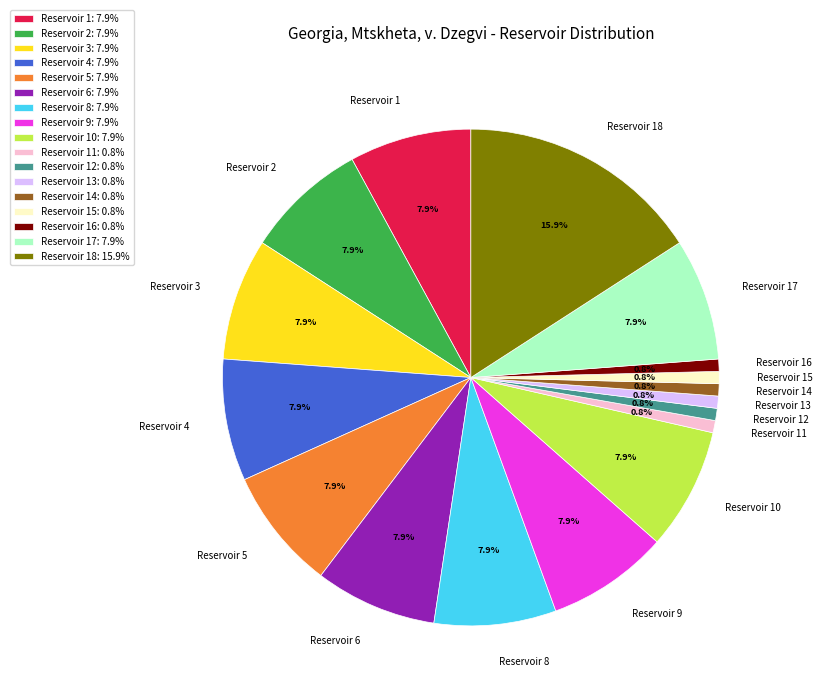

How many segments does this pie chart have?

17